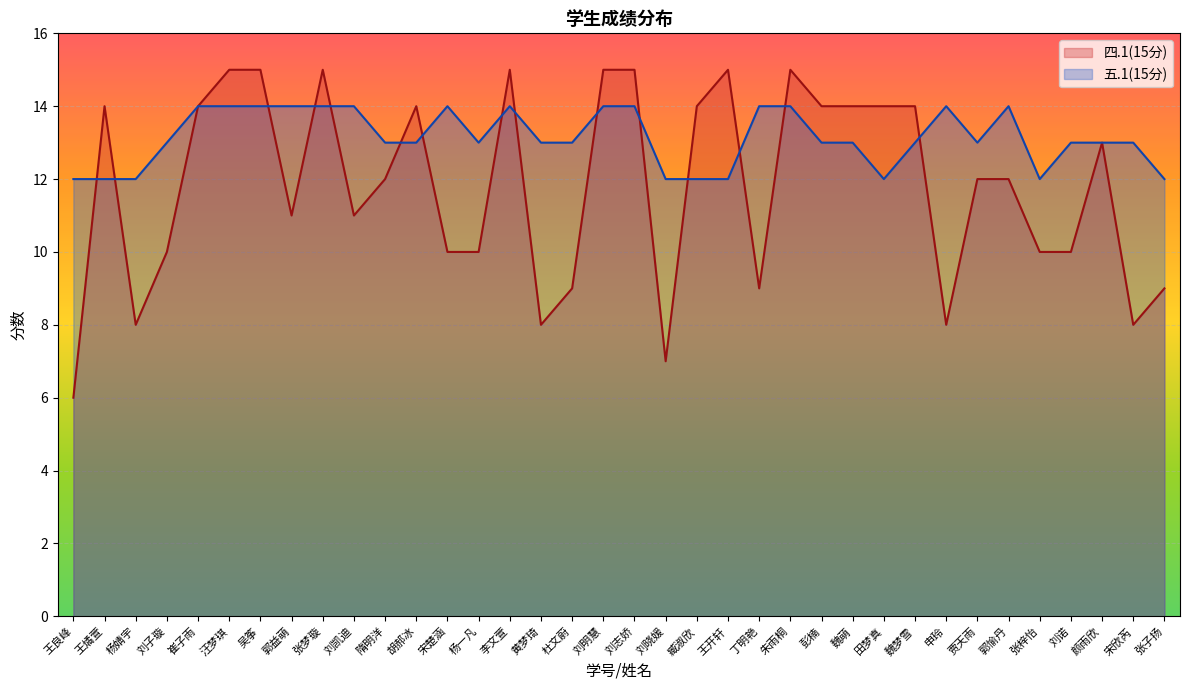

Where do 四.1(15分) and 五.1(15分) first cross each other?

王良峰 and 王燏萱